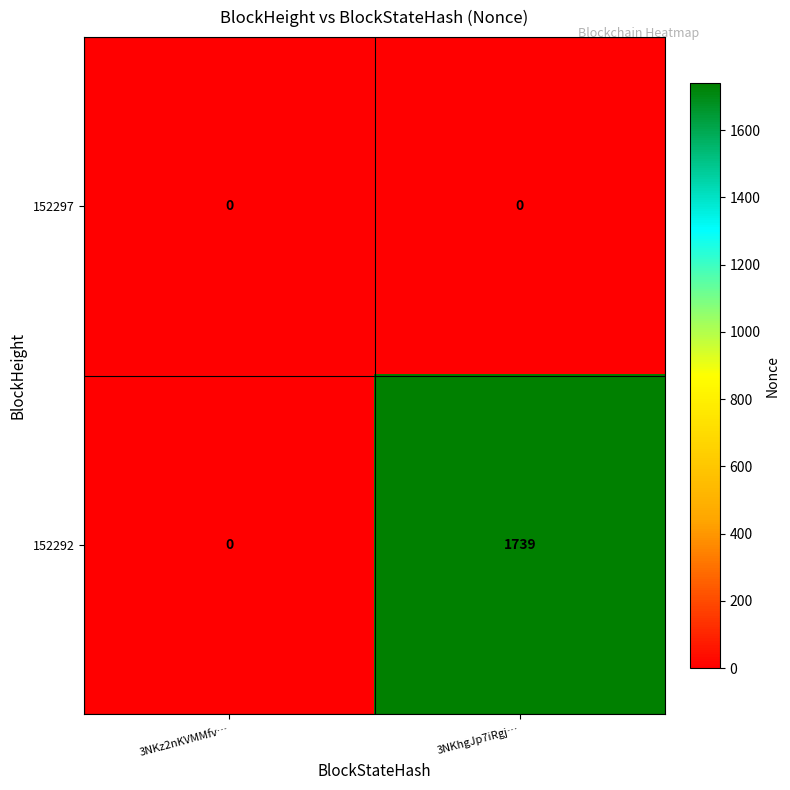

True or false: 152297 has a value of 0 at 3NKz2nKVMMfv….

True